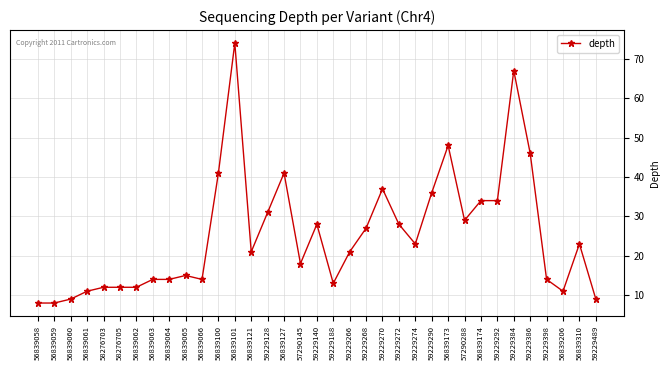

Approximately how many times larger is the value at 59229398 compared to 56839060?

1.6